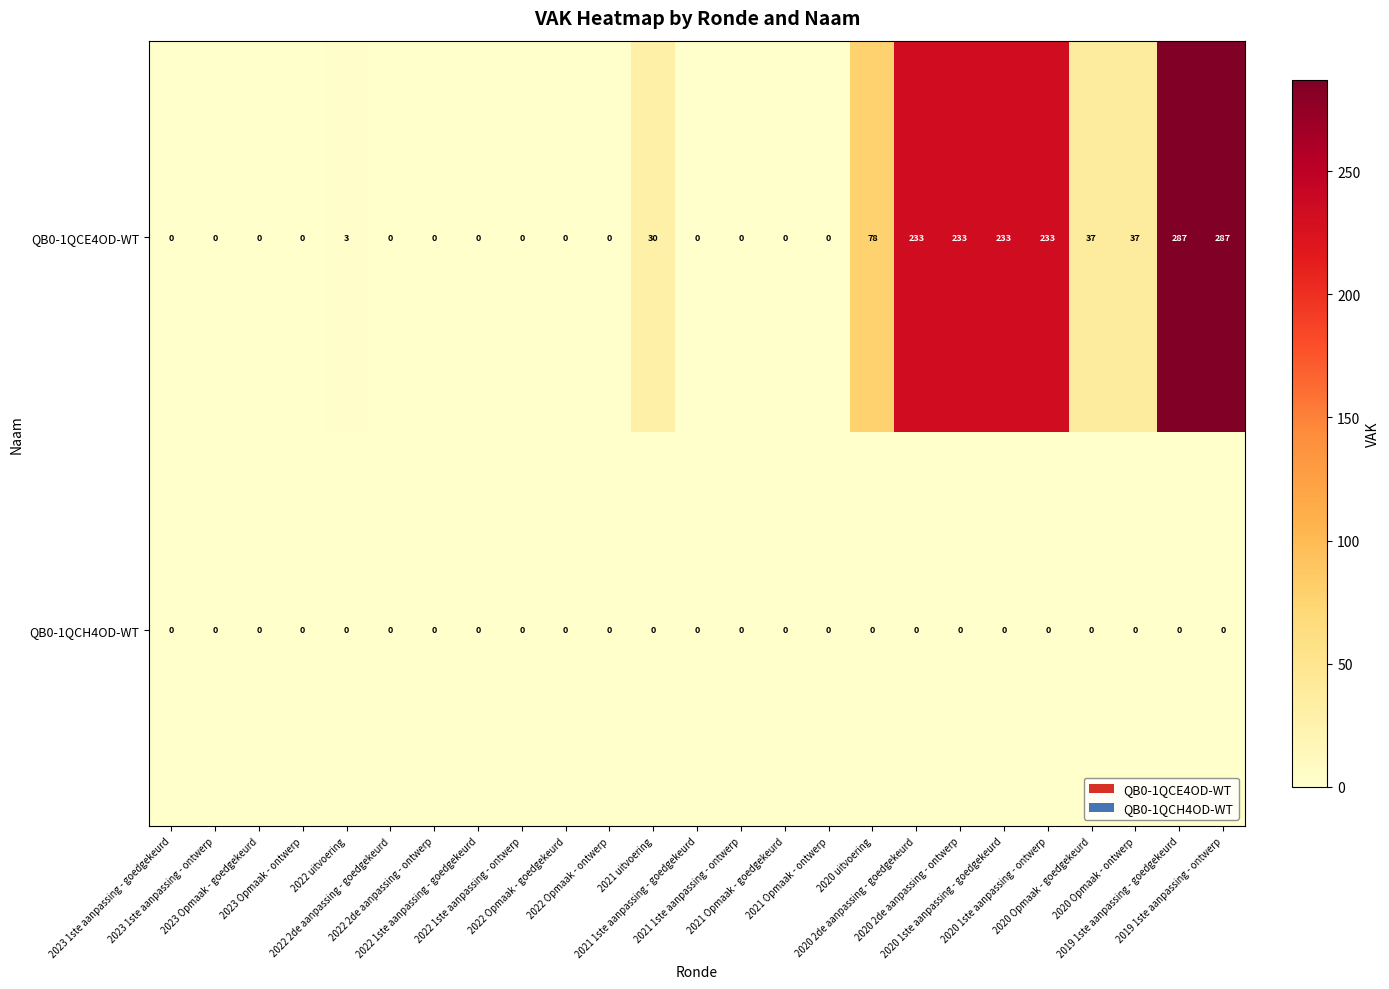

How many positive values does the QB0-1QCE4OD-WT series have?

11